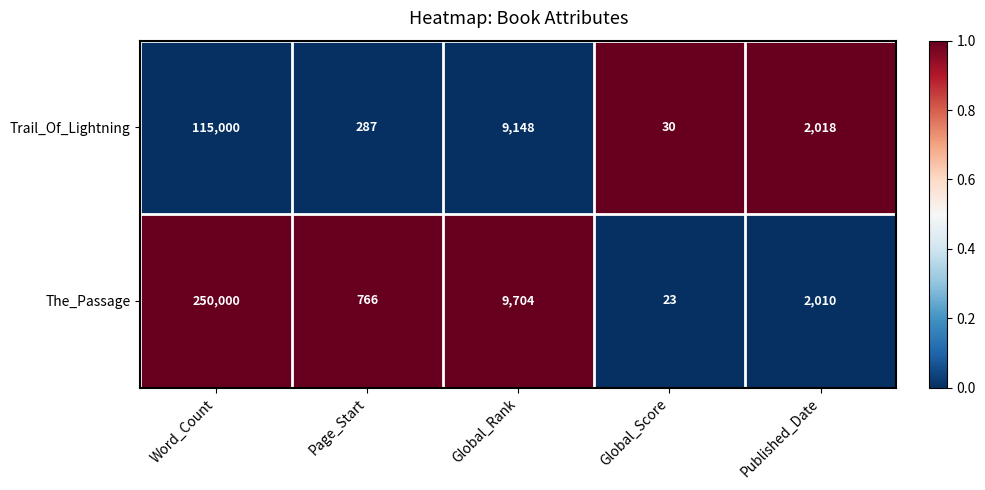

At which category is the sum across all series the highest?

Word_Count